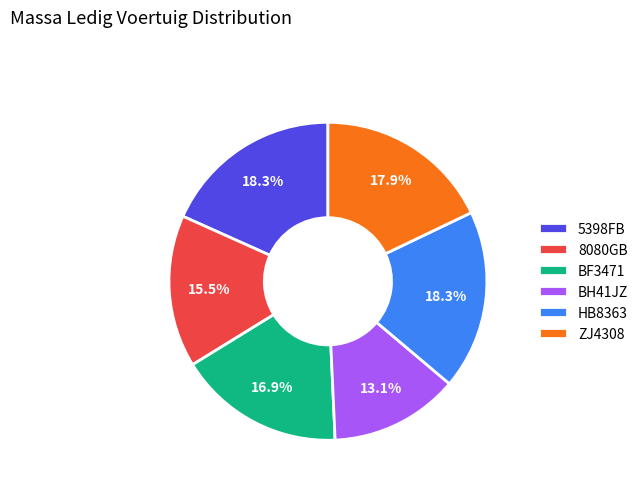

Between BF3471 and ZJ4308, which is larger?

ZJ4308